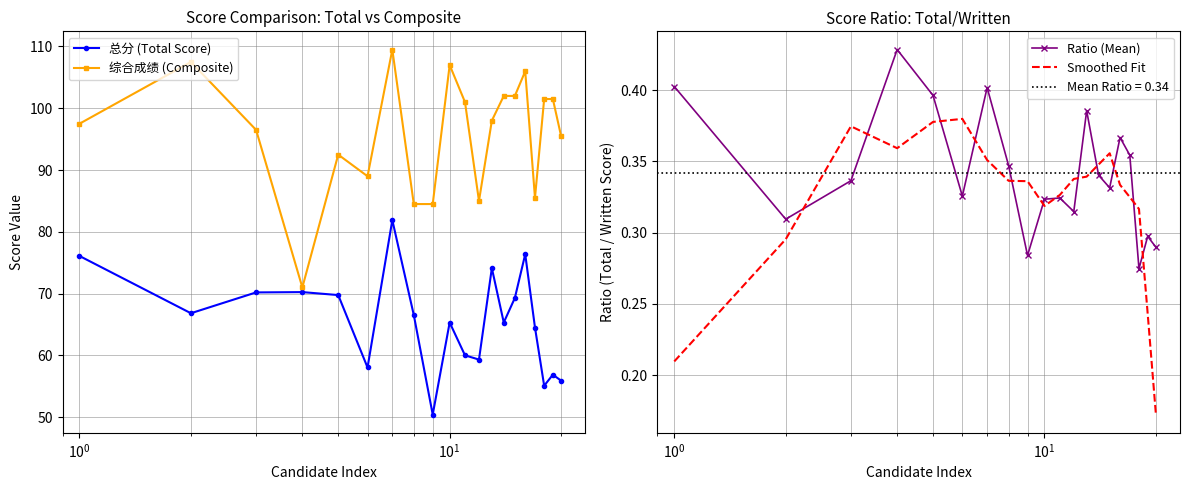

What is the value of the 总分 (Total Score) point at the 16th from the left?

76.4